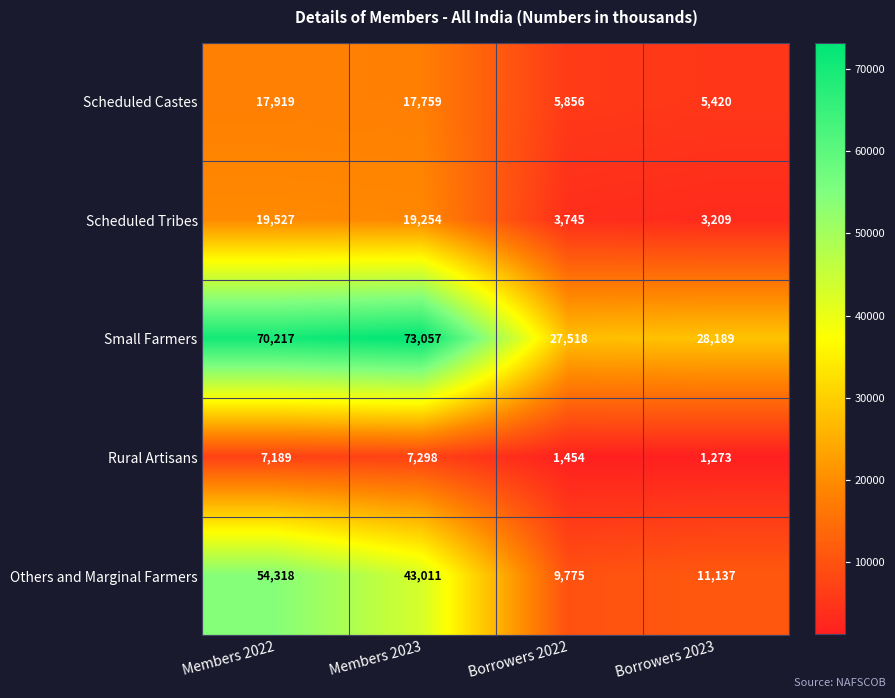

True or false: Rural Artisans has a value of 1273 at Borrowers 2023.

True